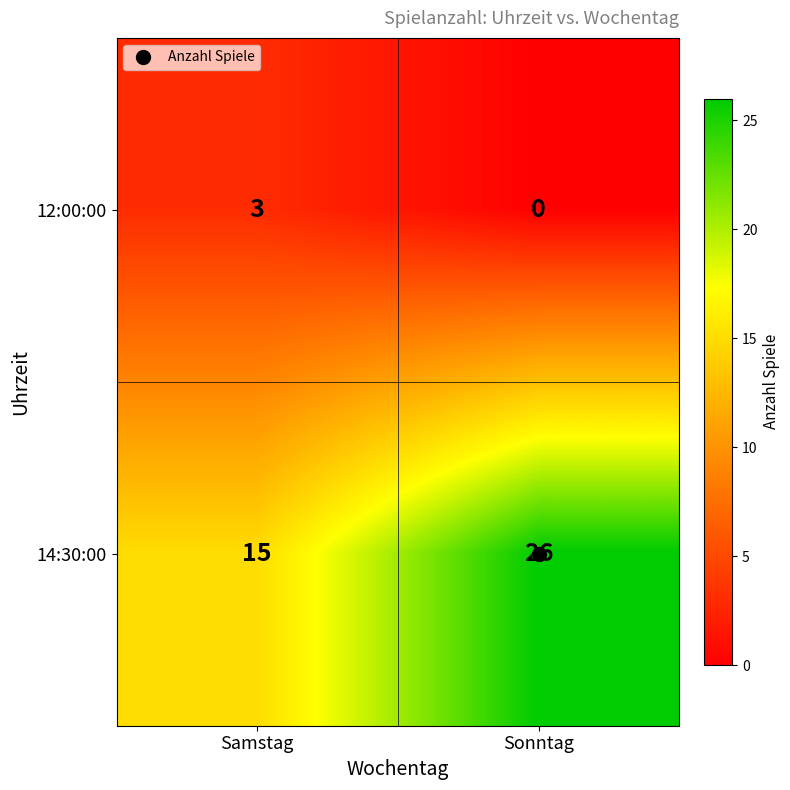

What is the sum of all 12:00:00 values?

3